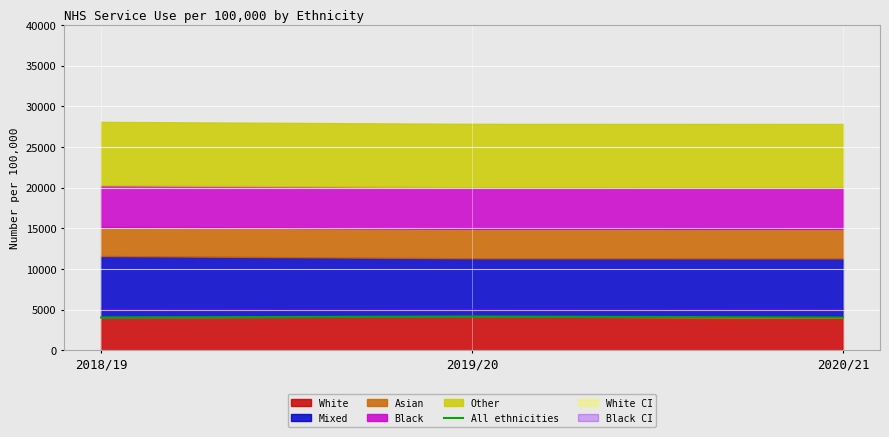

How many categories are shown in the chart?

3